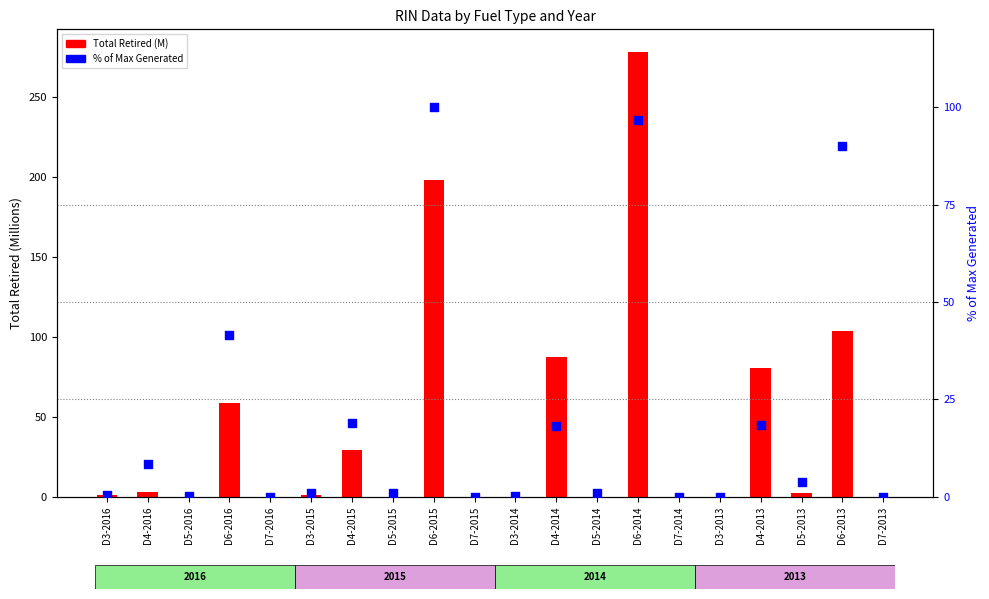

Is the value of % of Max Generated at D4-2013 greater than the value of Total Retired (M) at D7-2013?

Yes